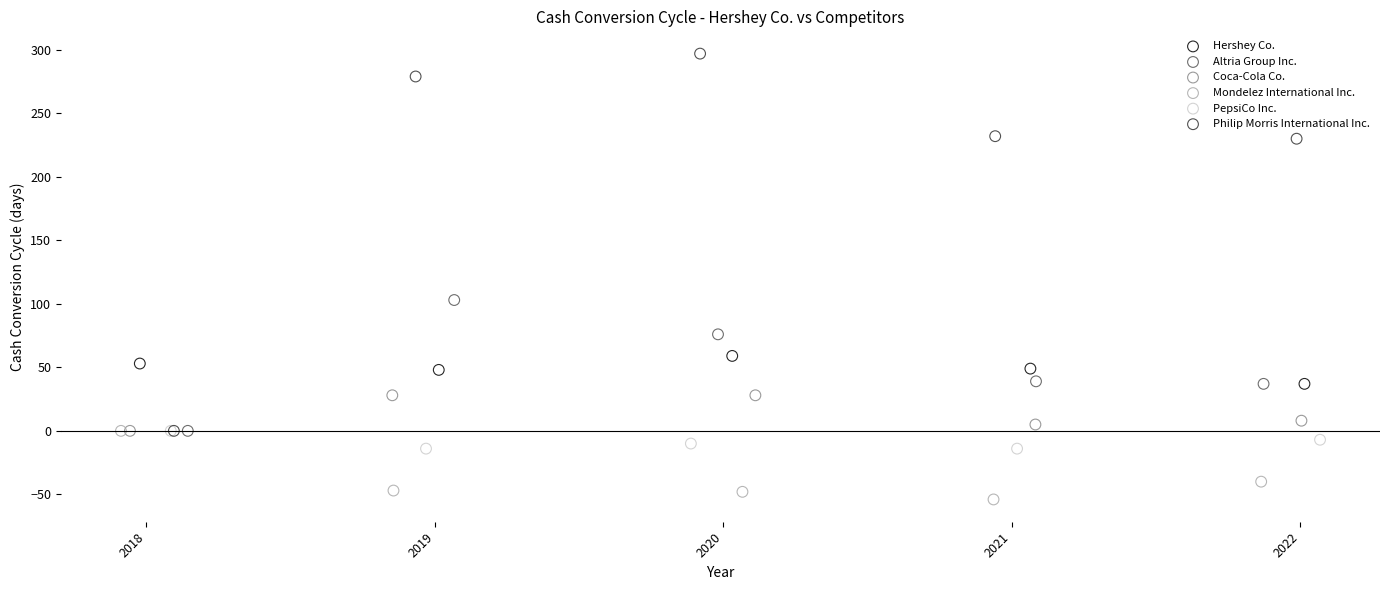

What are all the series names shown in the legend?

Hershey Co., Altria Group Inc., Coca-Cola Co., Mondelez International Inc., PepsiCo Inc., Philip Morris International Inc.